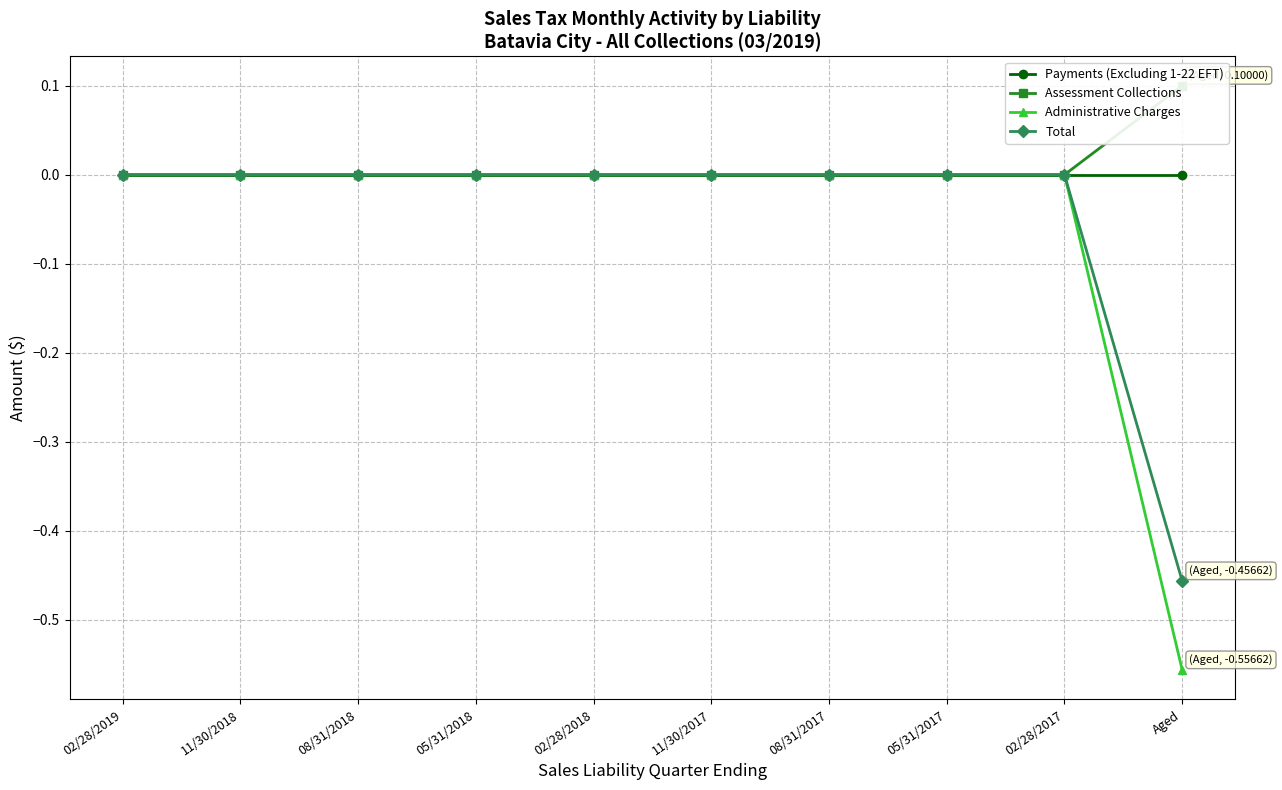

Is it true that Assessment Collections equals 0.0 at 02/28/2017?

False